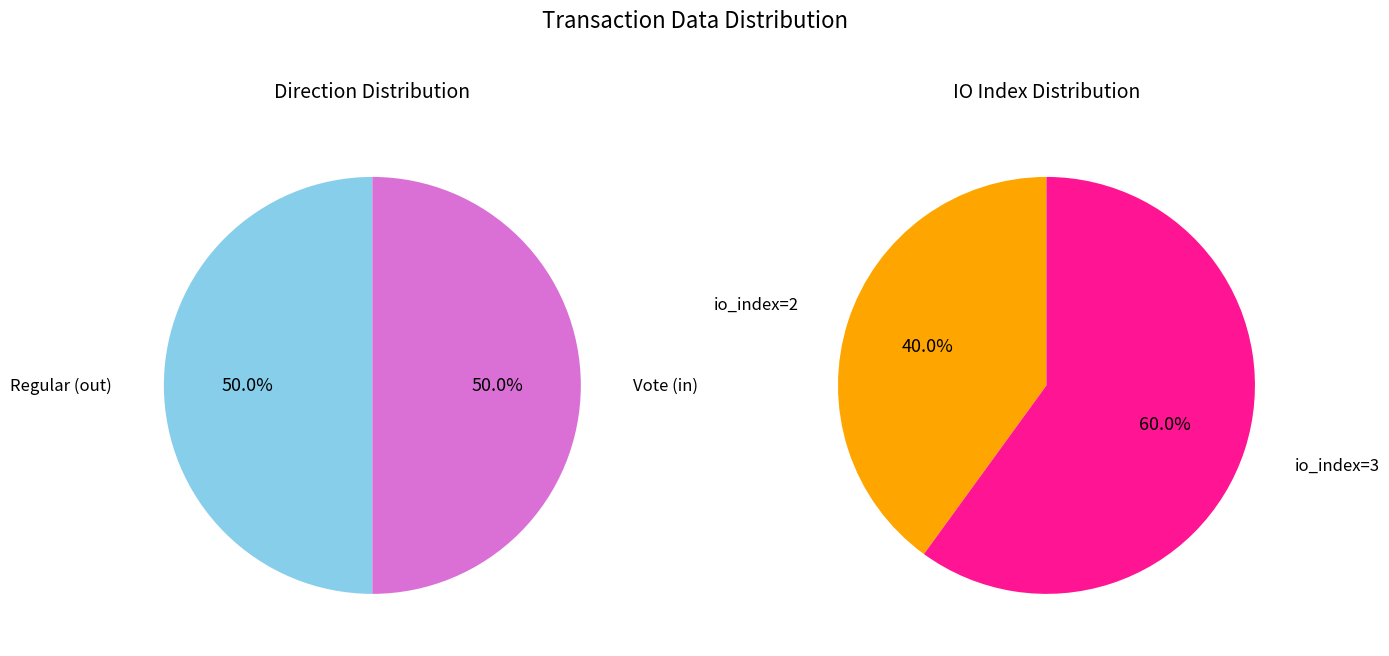

To the nearest percent, what is the difference between the largest and smallest slice percentages?

20%